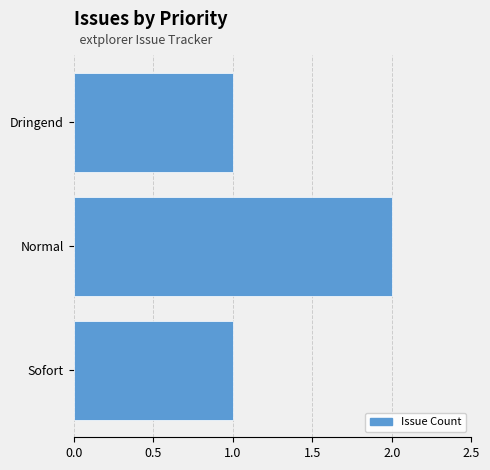

Count the number of categories in the chart.

3